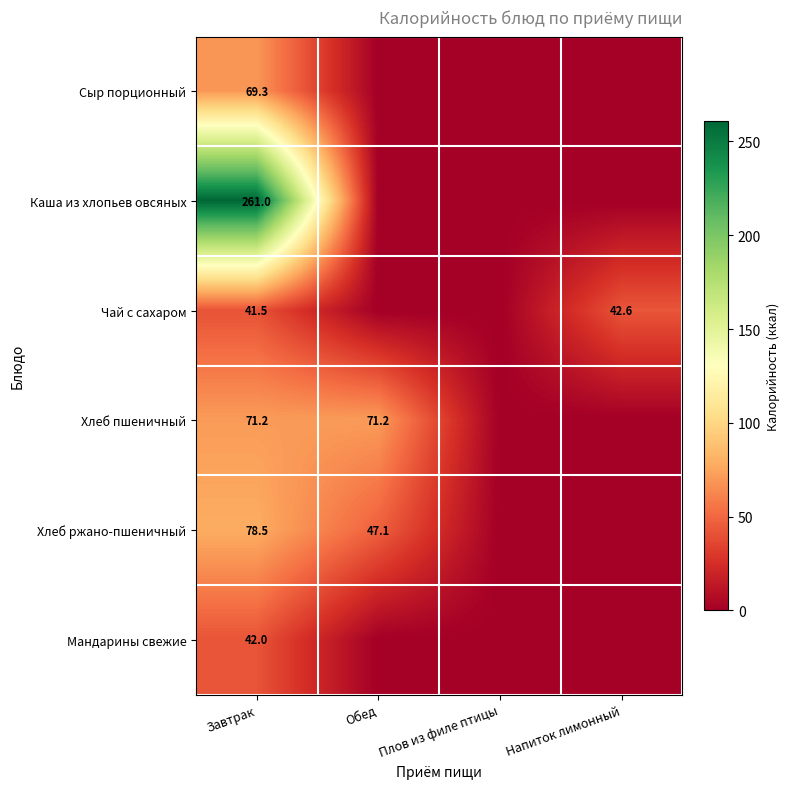

Is it true that Каша из хлопьев овсяных equals 417.3 at Завтрак?

False